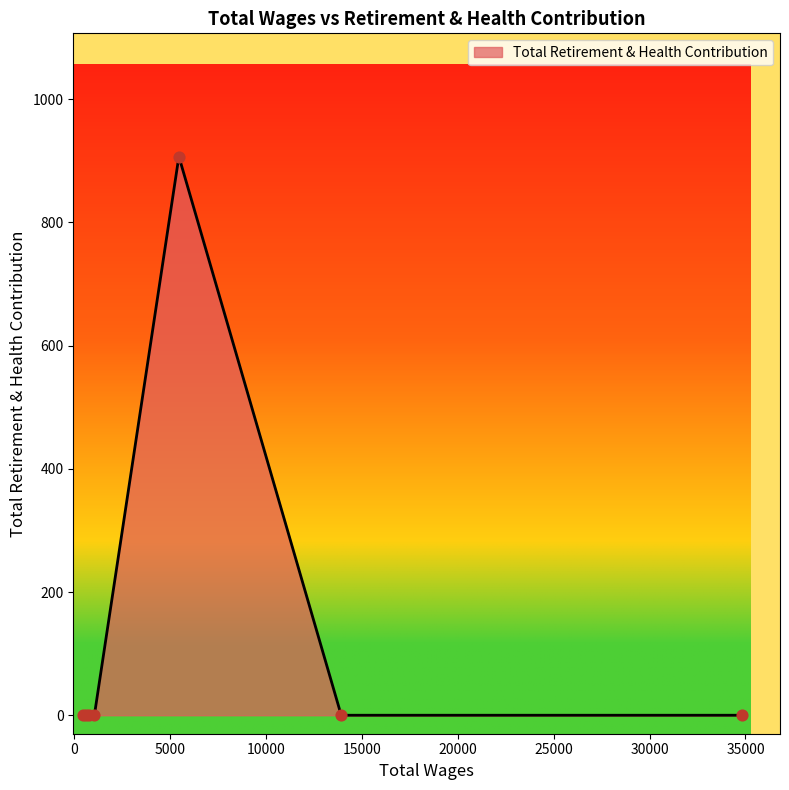

True or false: there are more than 0 points higher than both neighbors.

True